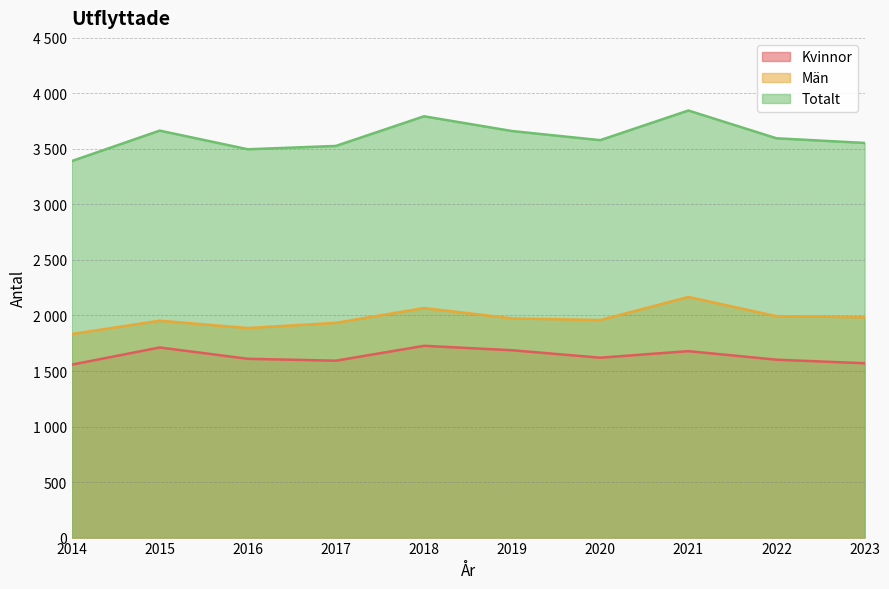

How many interior local valleys does the Män series have?

2